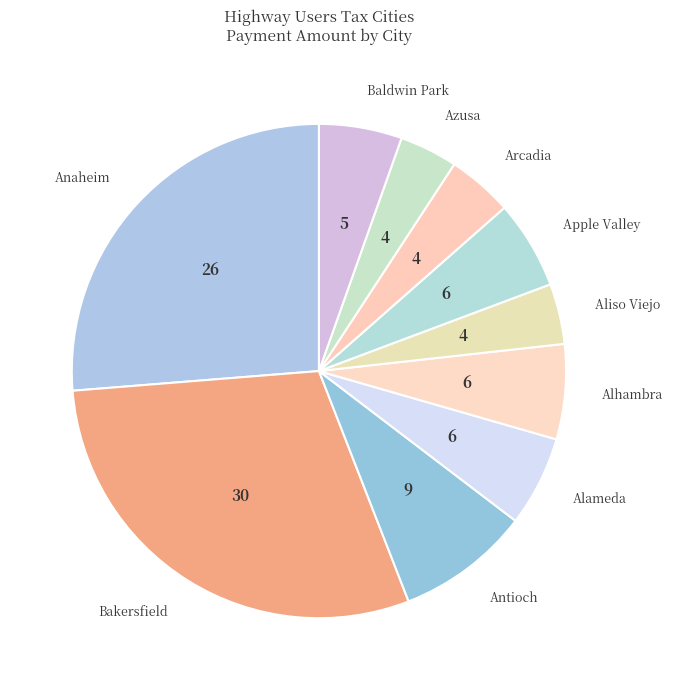

Does Apple Valley account for over 50% of the chart?

No